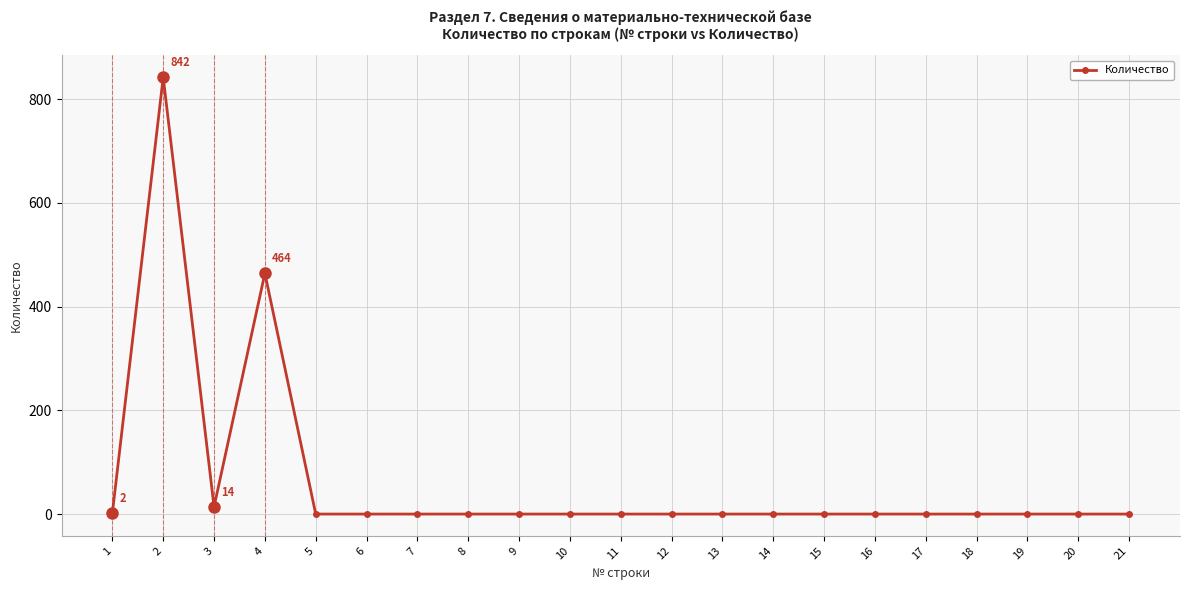

At which category does the data reach its first local valley?

3